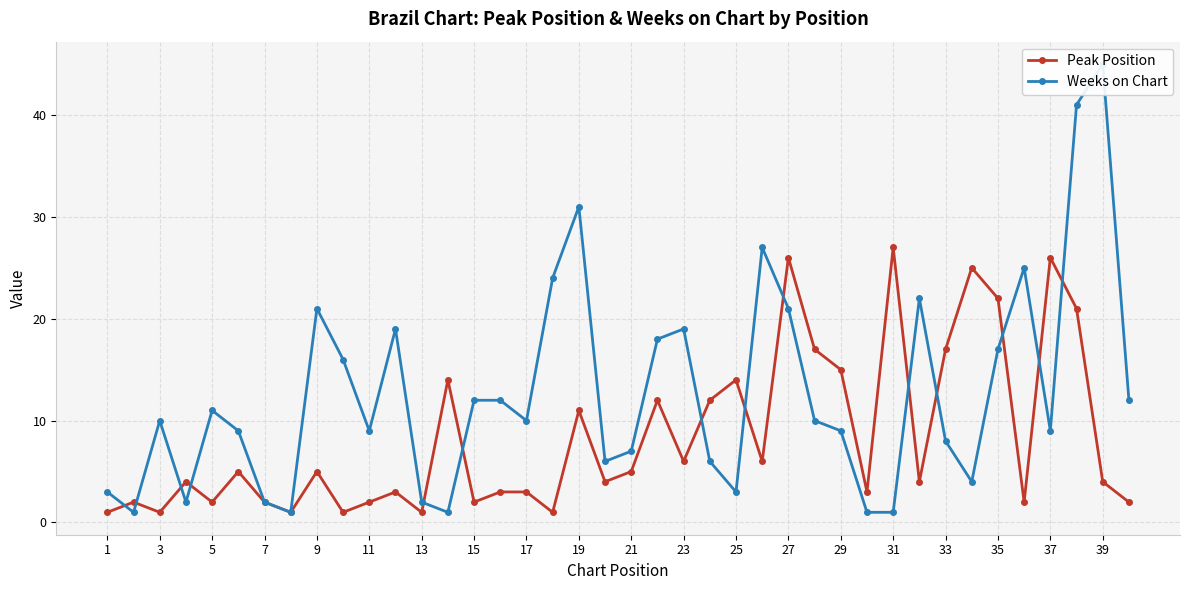

At which category does Peak Position reach its first local valley?

3